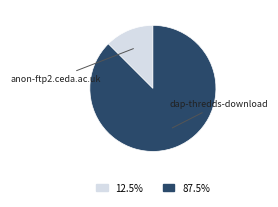

Is there a majority slice in this chart?

Yes